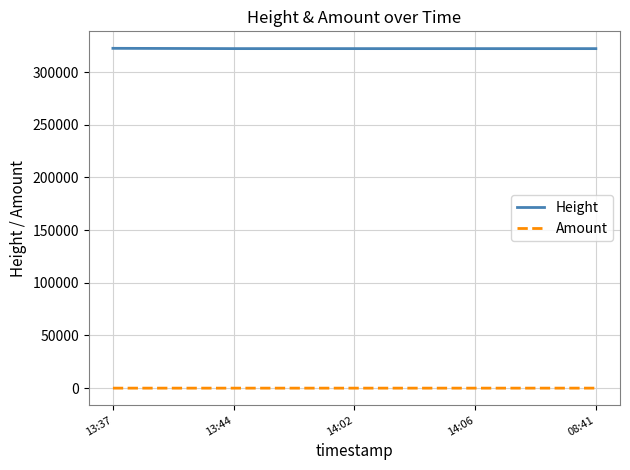

The value of Height at 14:02 is 322347. True or false?

True